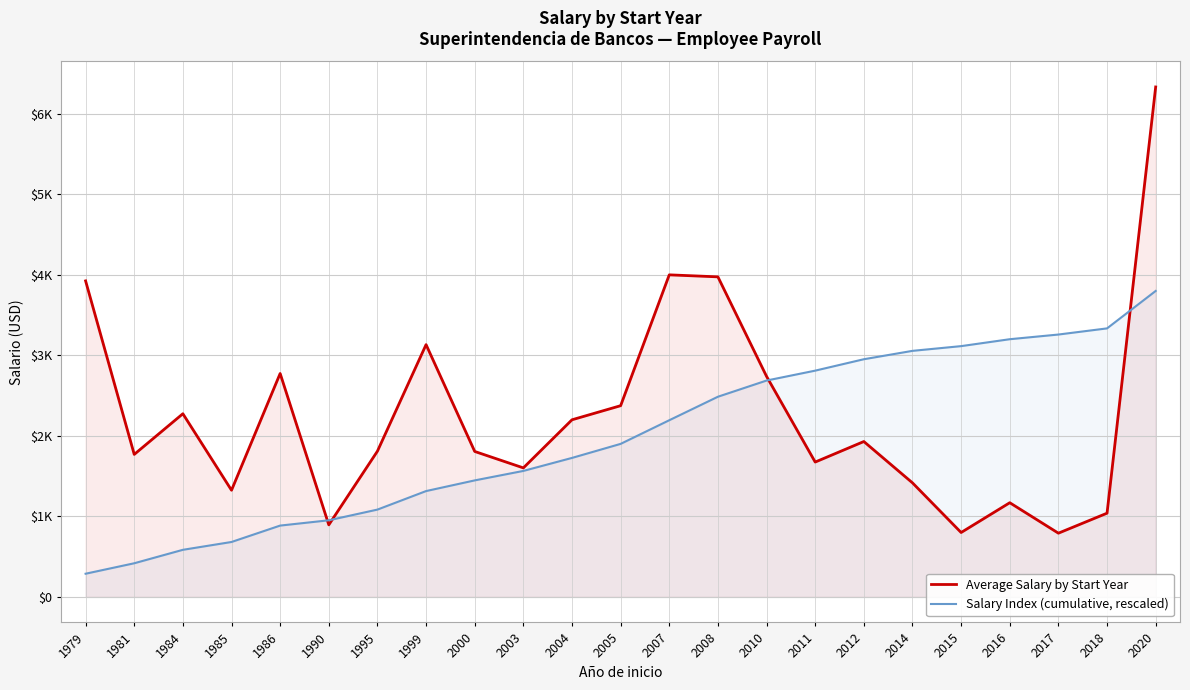

What is the difference between the highest and lowest values at 1981?

1351.9